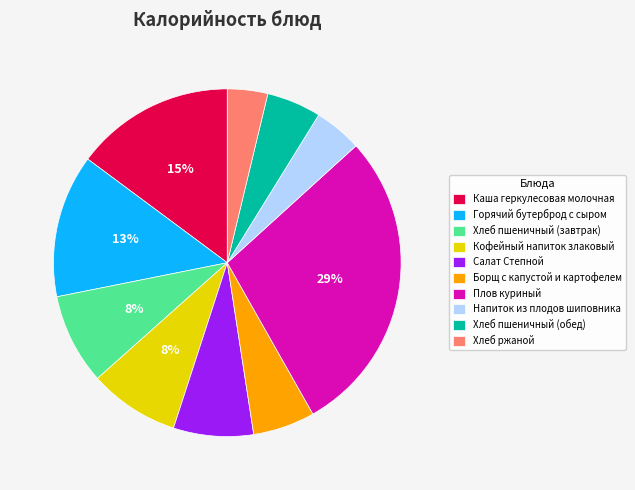

Between Салат Степной and Борщ с капустой и картофелем, which is larger?

Салат Степной